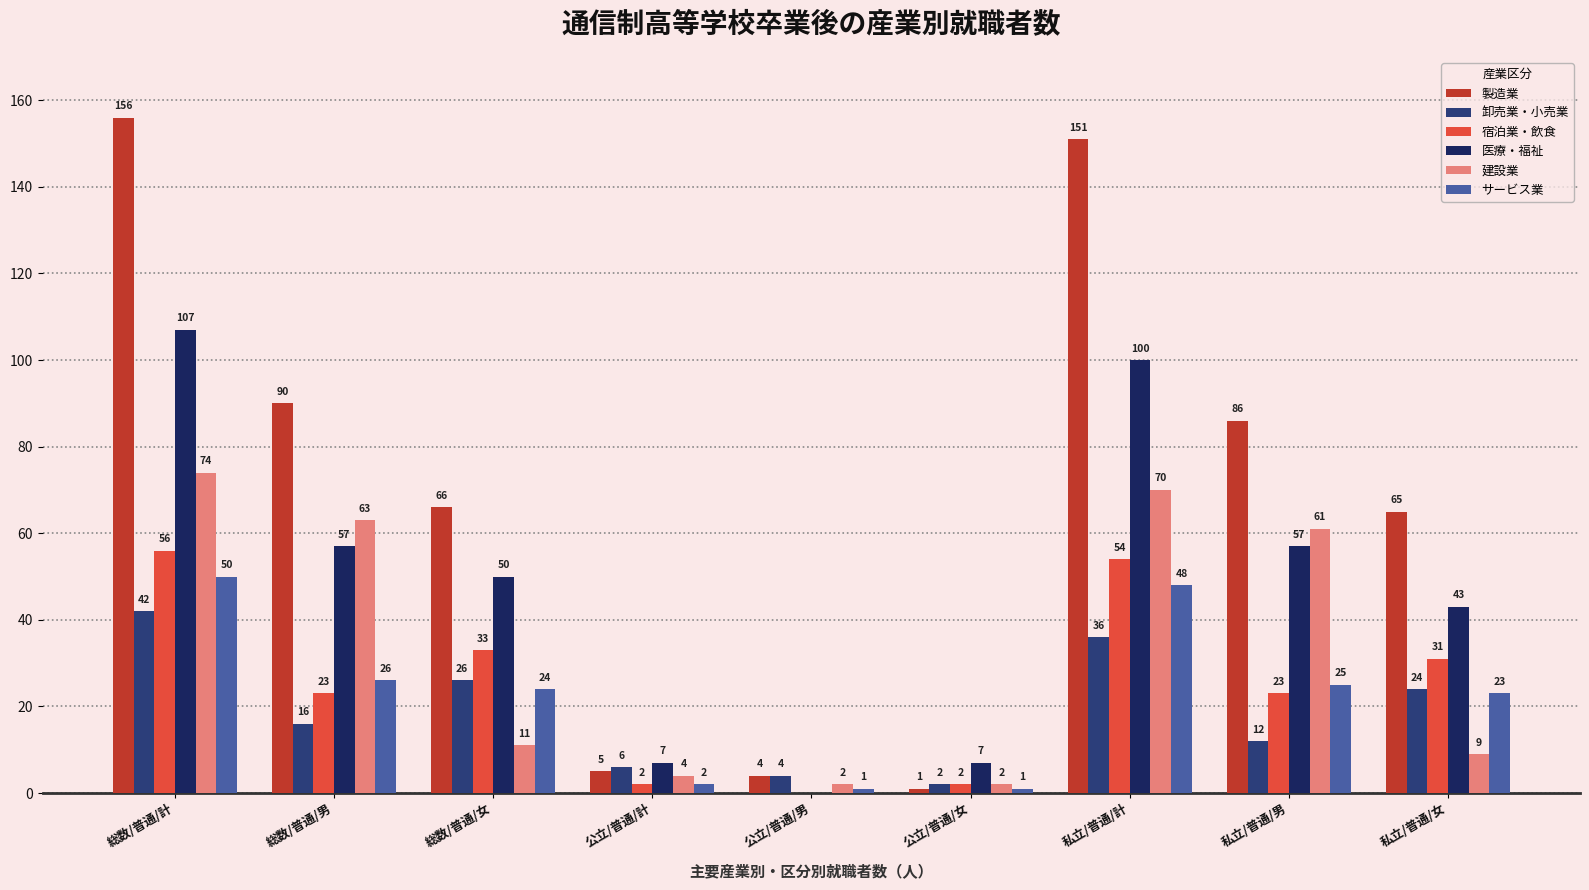

At which category is the sum across all series the highest?

総数/普通/計